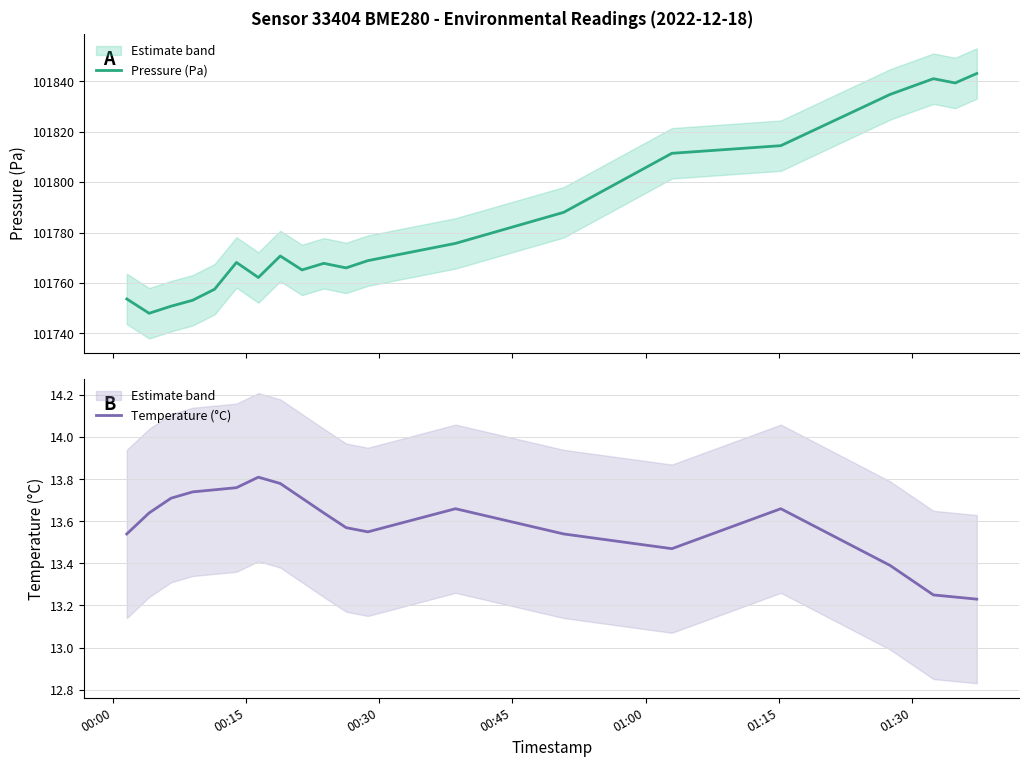

What are all the series names shown in the legend?

Pressure (Pa), Temperature (°C)